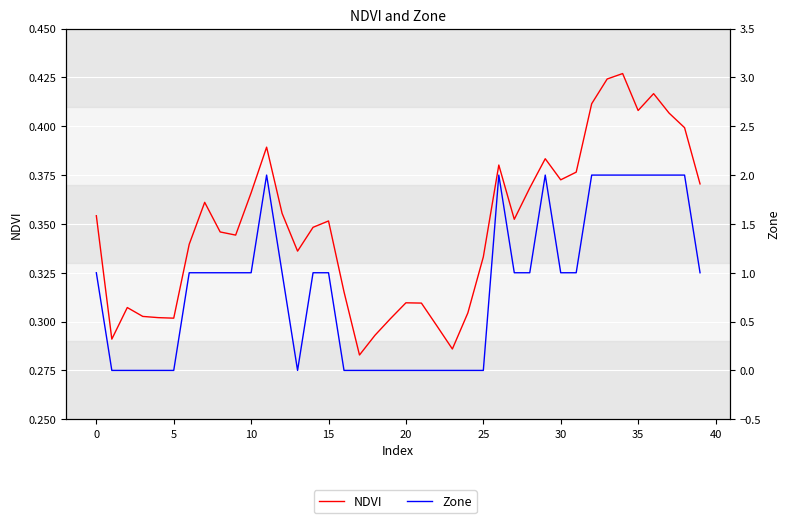

Does the chart display data point markers on the line(s)?

No